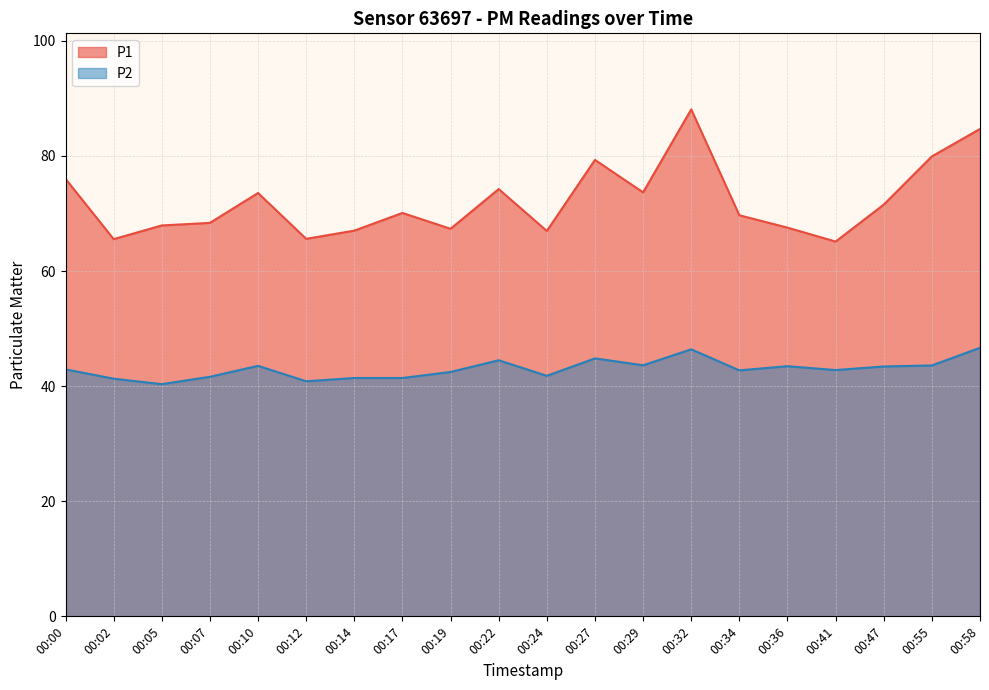

List the series in order of their overall mean, highest first.

P1, P2